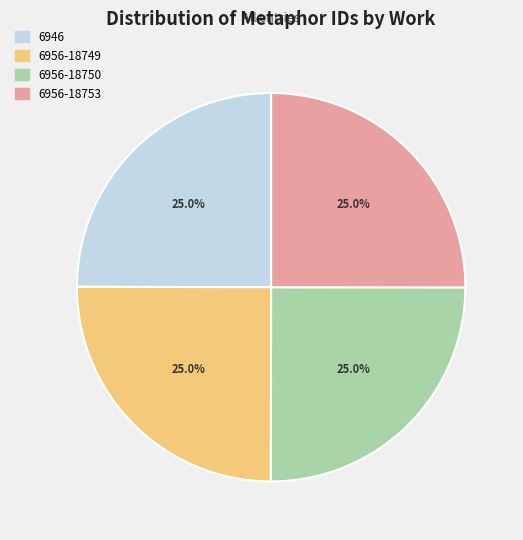

What is the total percentage of 6946 and 6956-18749?

50.0%